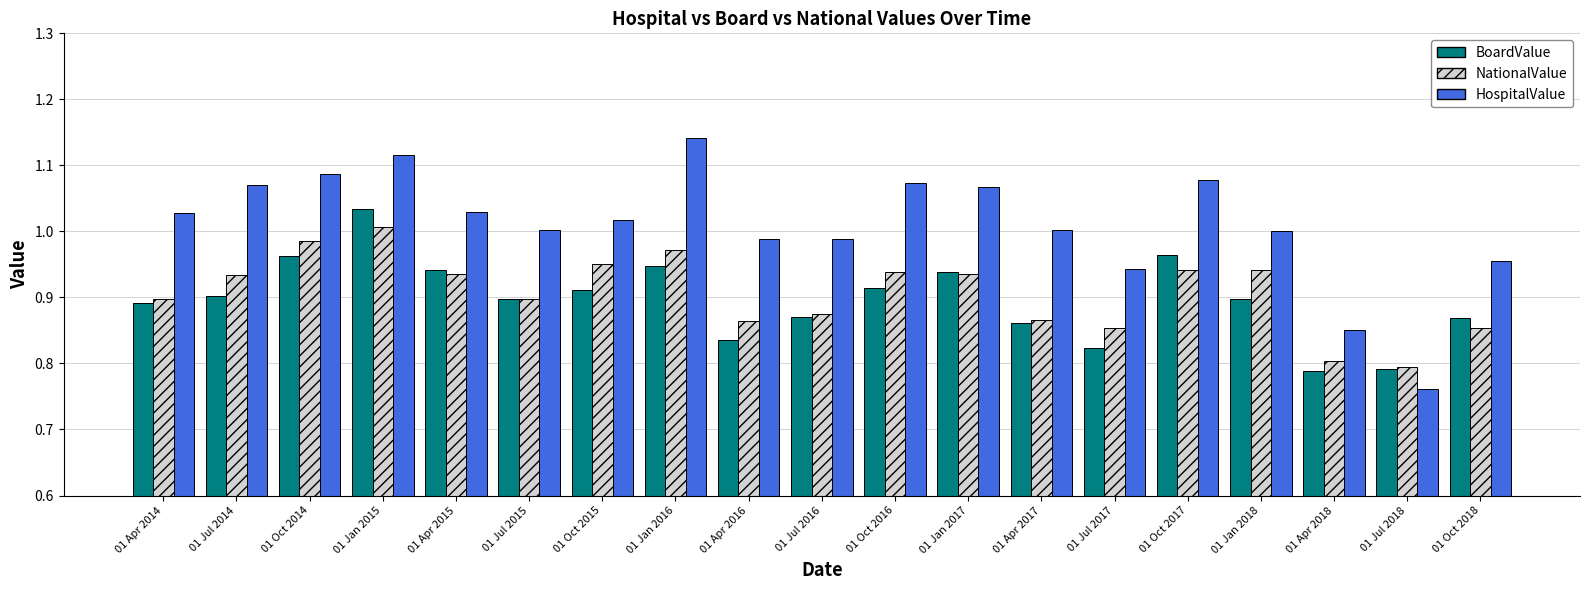

Does the chart contain stacked bars?

No